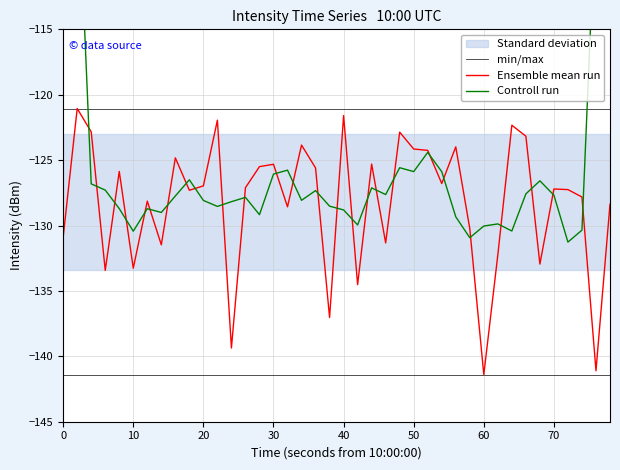

What is the highest value of the Ensemble mean run series?

-121.1